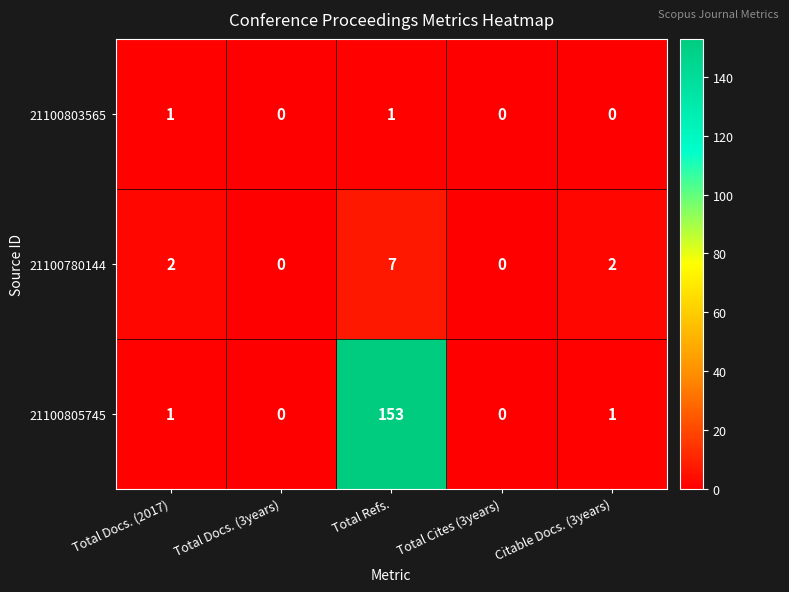

Which series has the largest total across all categories?

21100805745